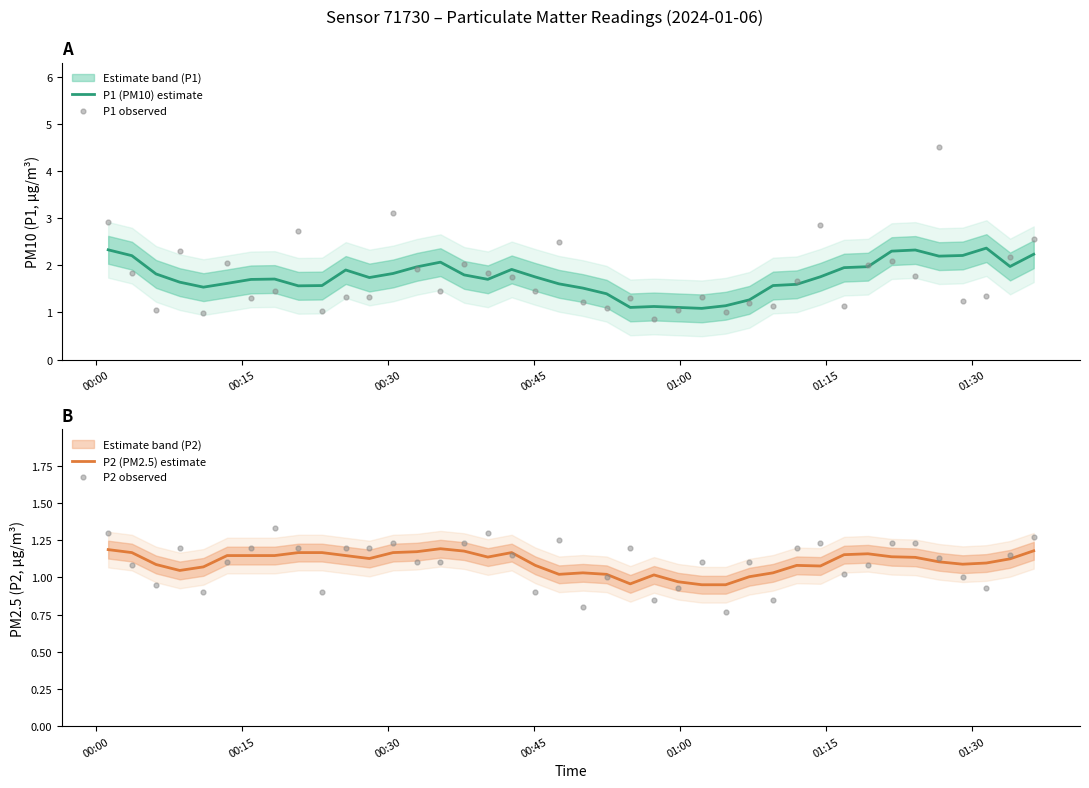

What are all the series names shown in the legend?

P1 (PM10) estimate, P1 observed, P2 (PM2.5) estimate, P2 observed